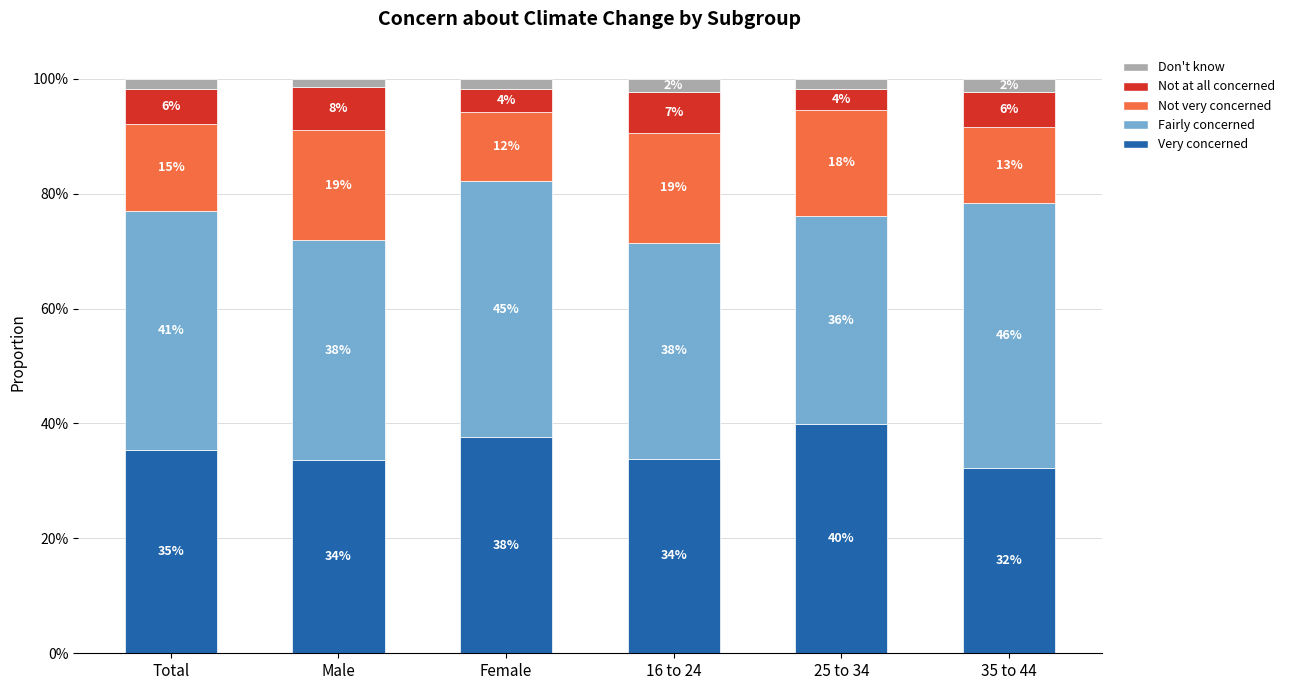

Rank the categories by Don't know value from highest to lowest.

16 to 24, 35 to 44, Total, Female, 25 to 34, Male